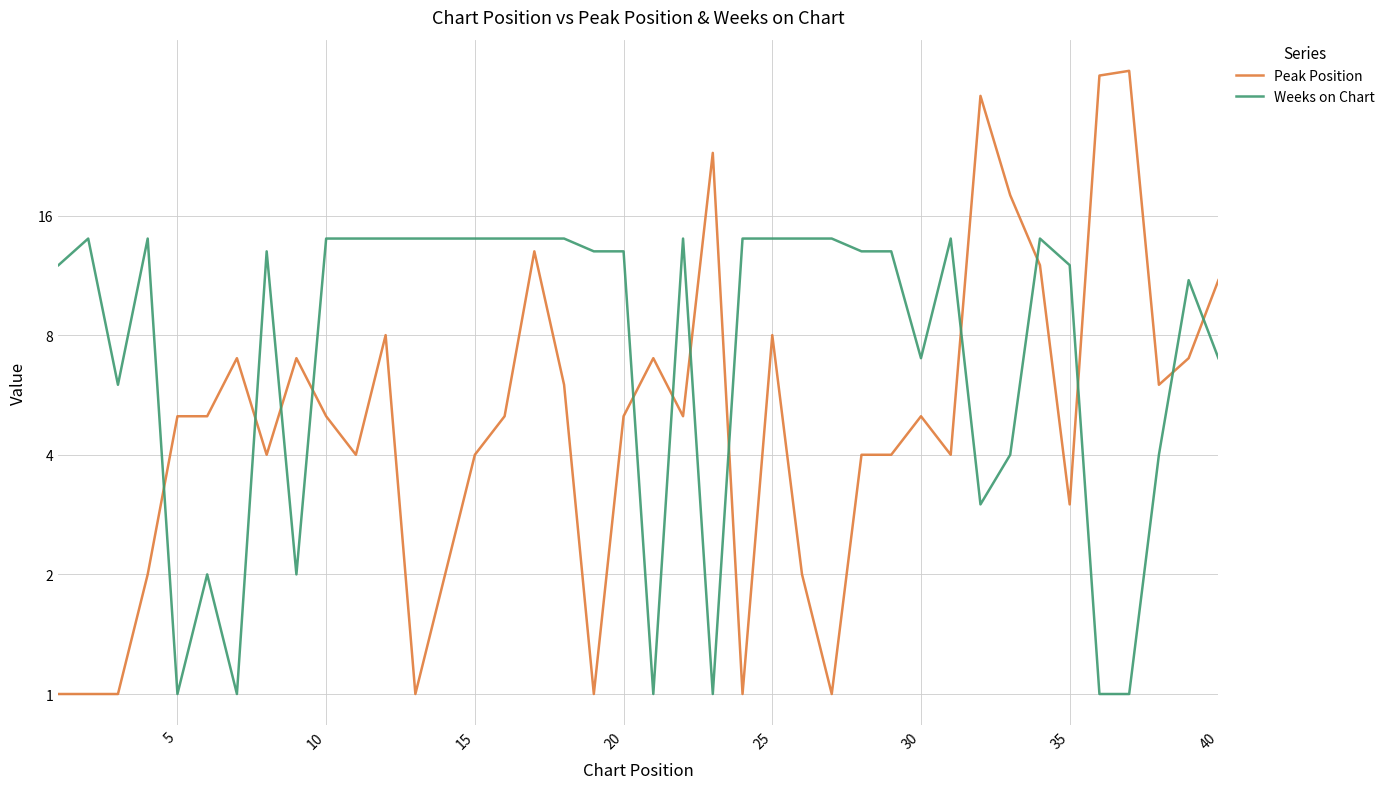

The value of Weeks on Chart at 15 is 14. True or false?

True